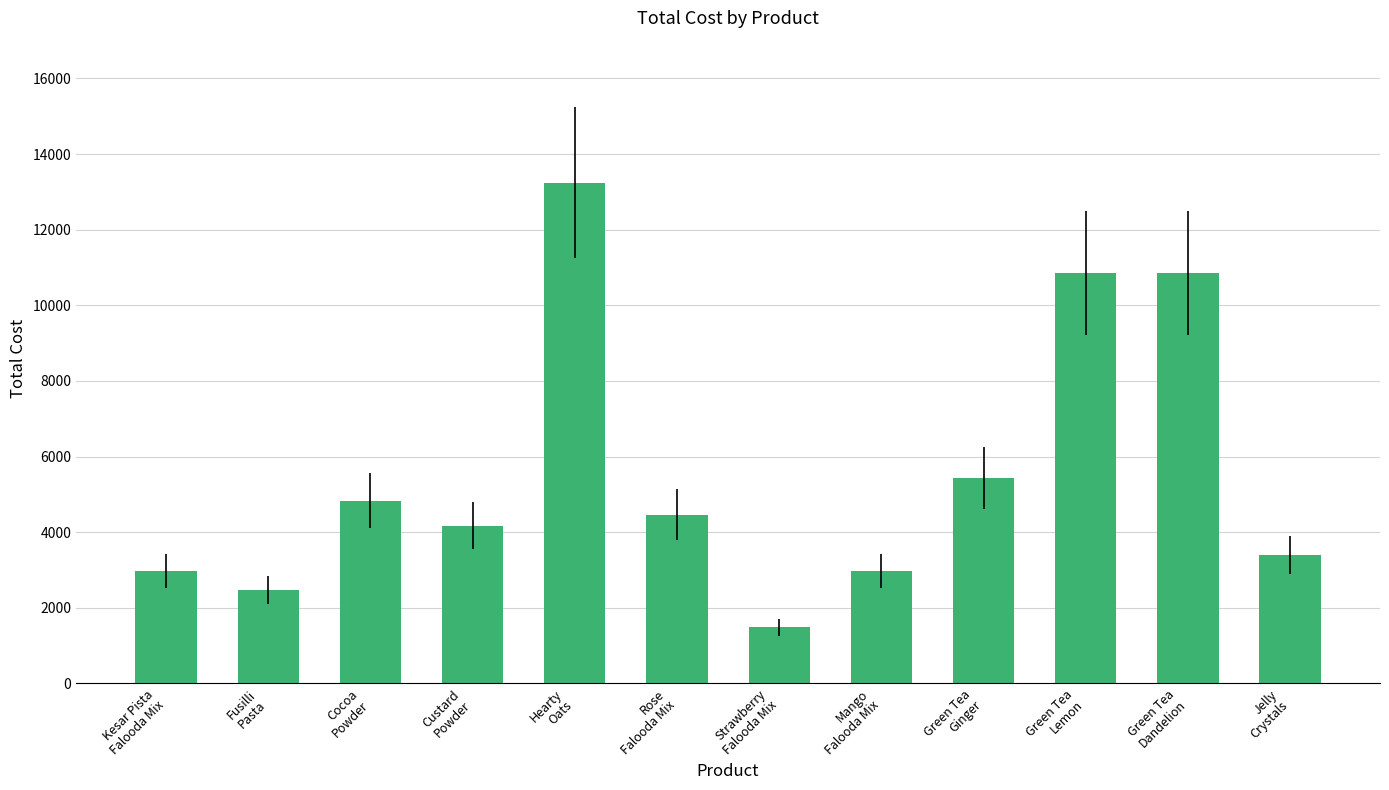

What is the average value?

5596.0